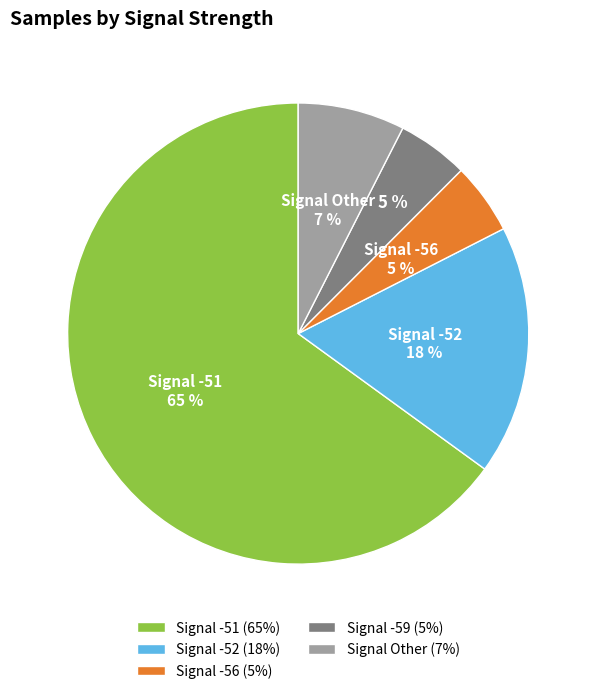

Approximately how many times larger is the value at Signal -56 (5%) compared to Signal -52 (18%)?

0.3